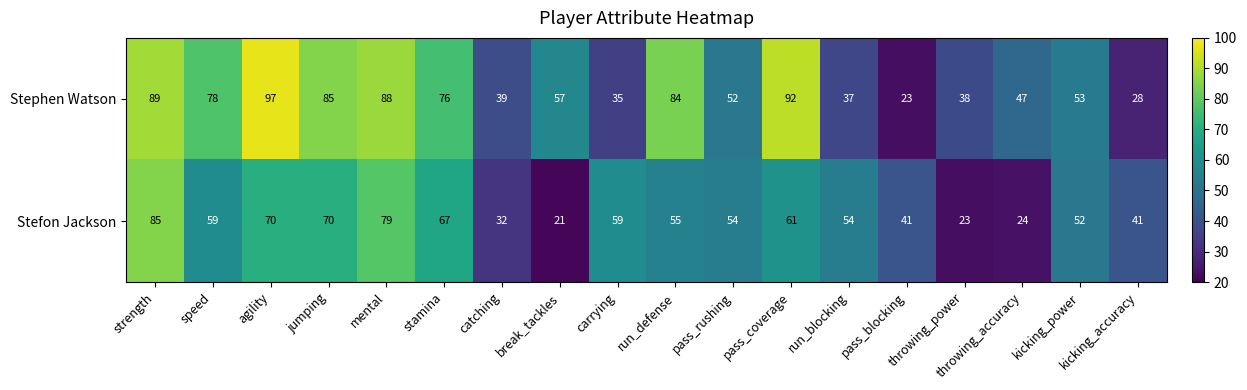

Which series has the largest total across all categories?

Stephen Watson